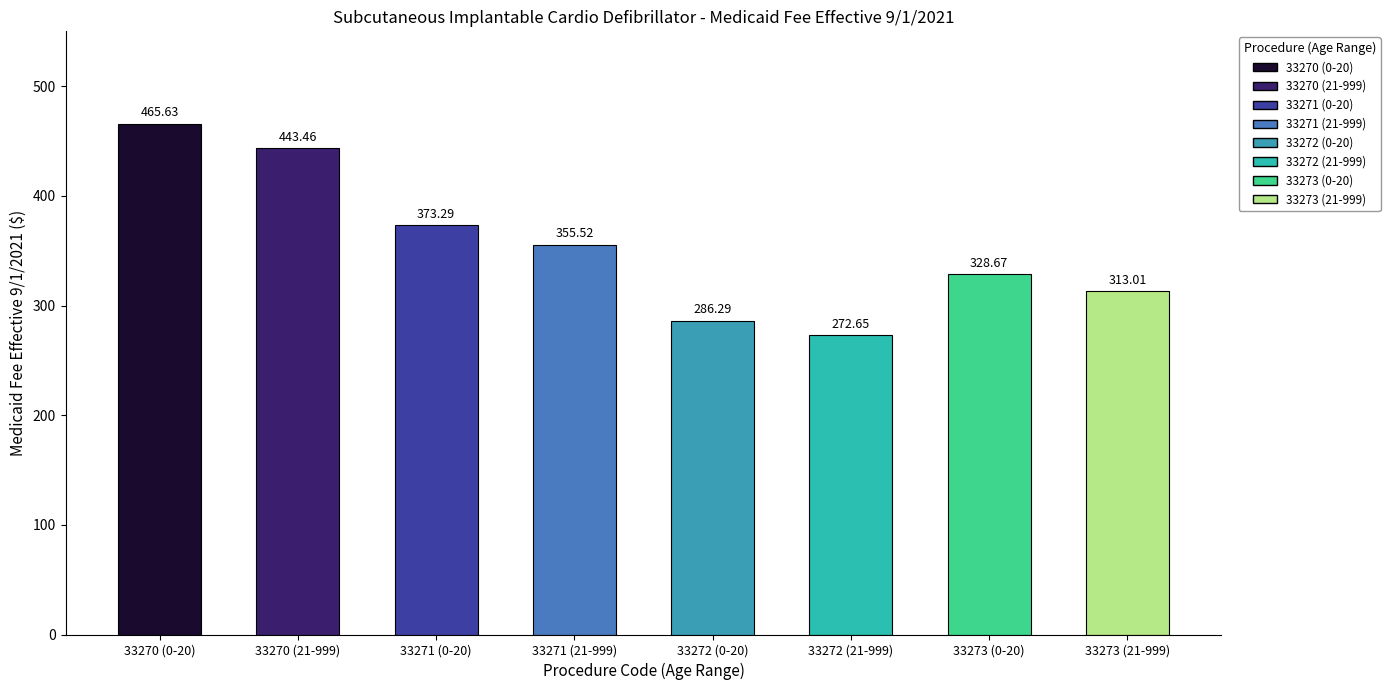

What is the difference between the second highest and minimum values?

170.8